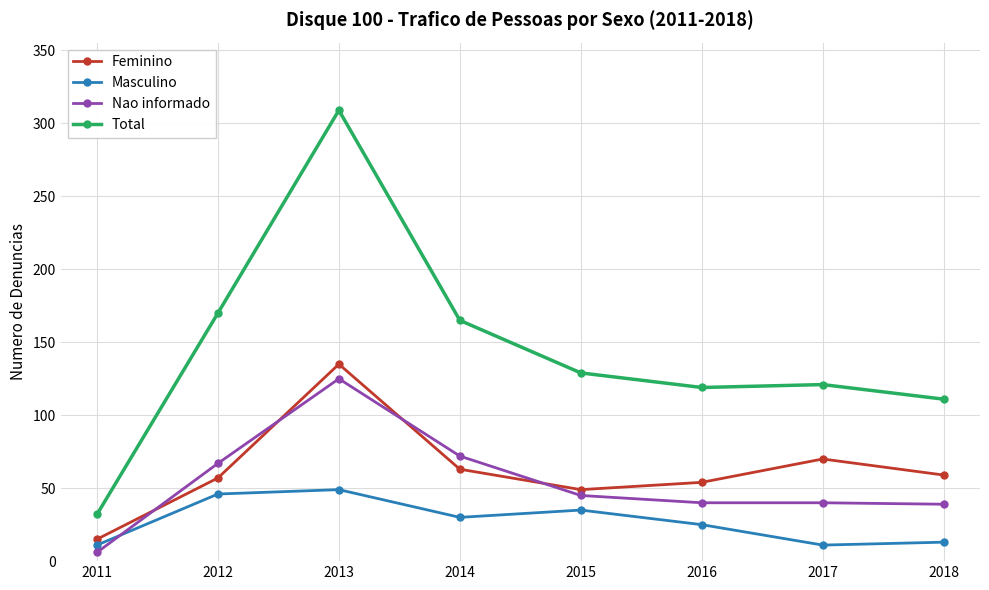

What is the highest value of the Feminino series?

135